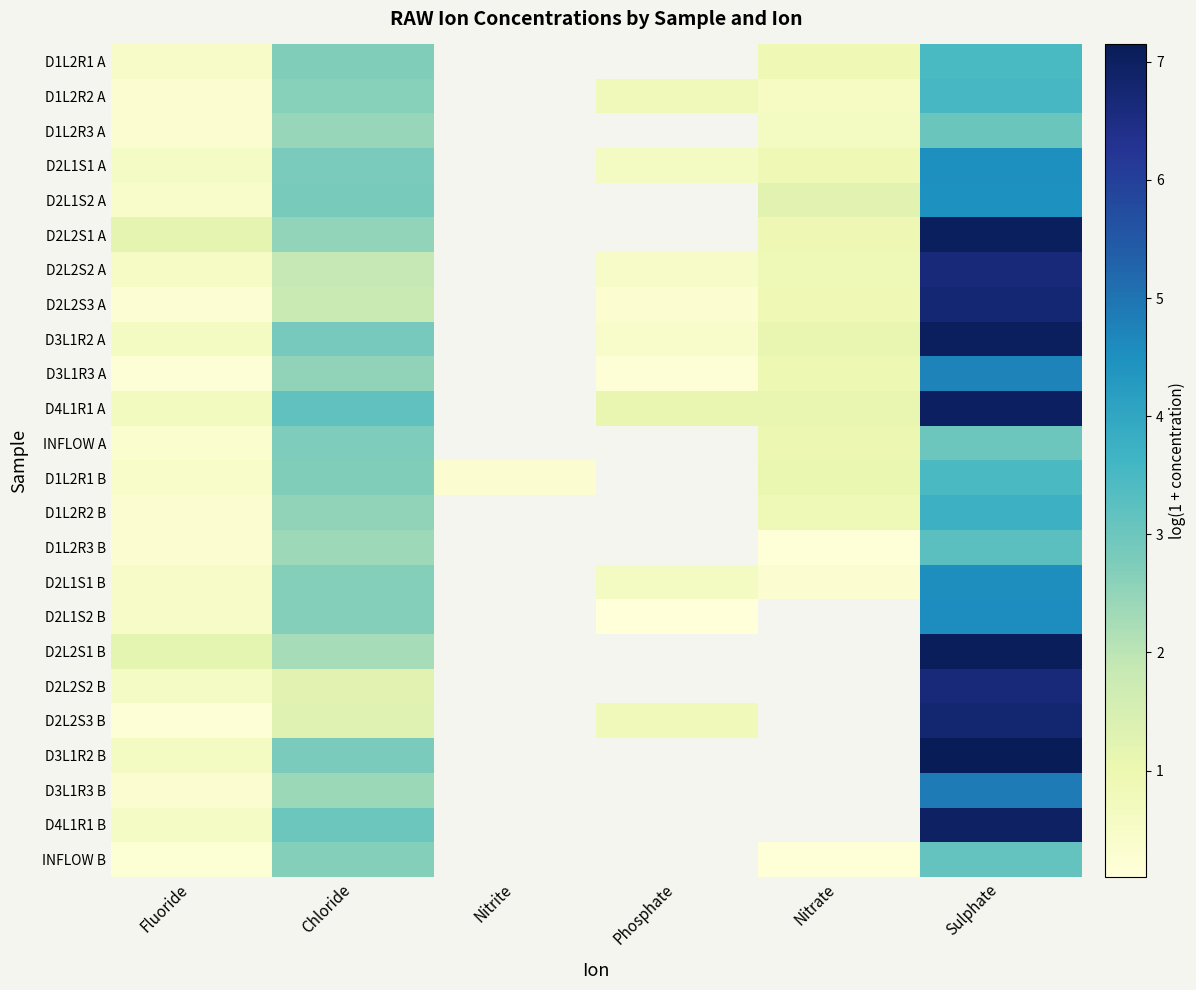

What is the maximum value shown in the chart?

7.1